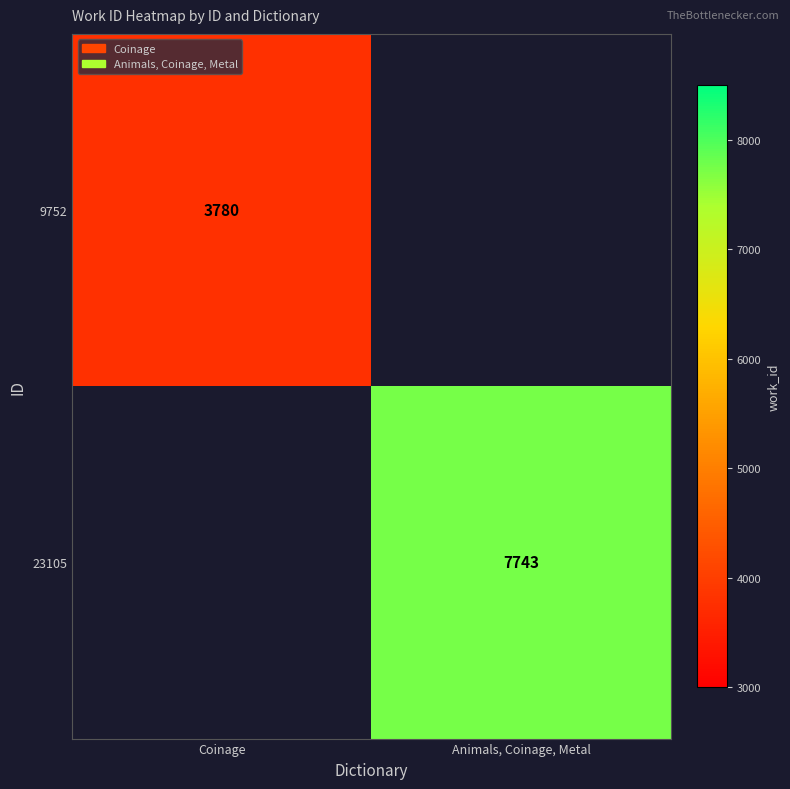

Is the value of 9752 at Coinage greater than the value of 23105 at Animals, Coinage, Metal?

No